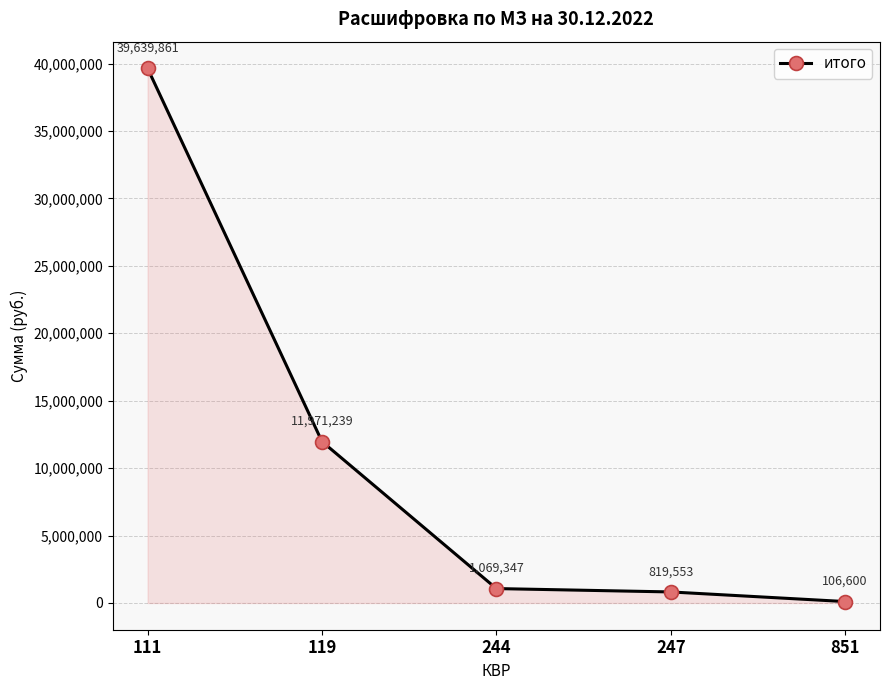

Does the chart have visible grid lines?

Yes